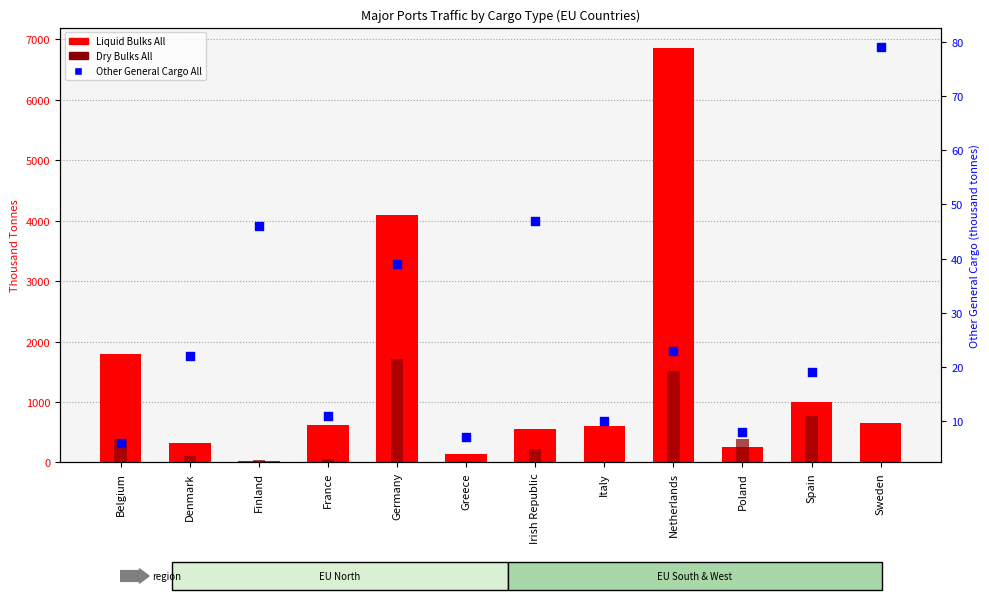

Which series has the widest spread of Y values?

Liquid Bulks All